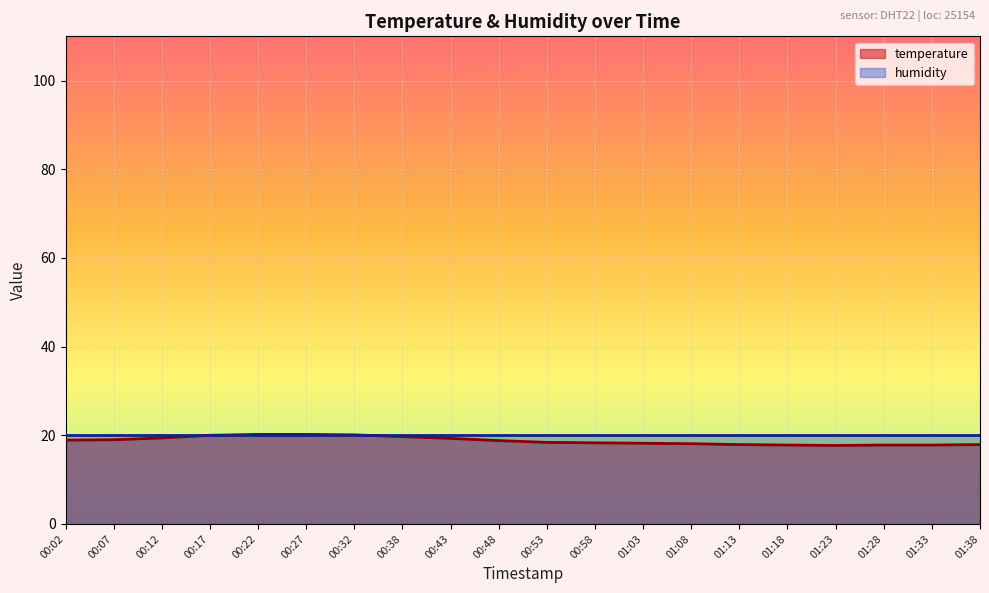

Does the chart display data point markers on the line(s)?

No